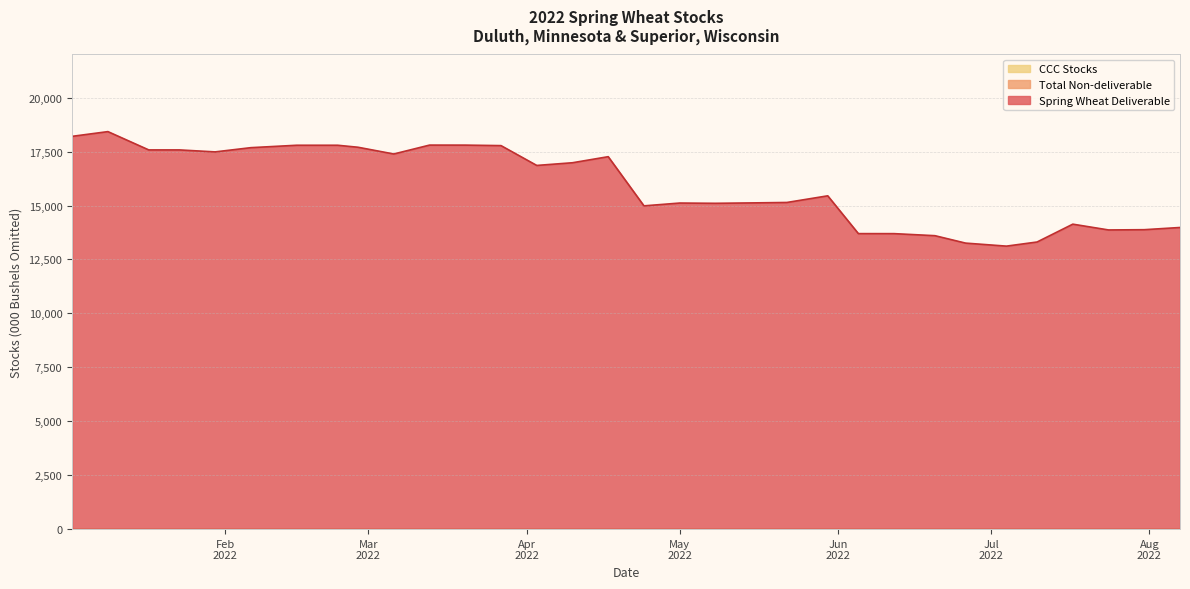

Which has a higher value, 2022-03-20 or 2022-05-30?

2022-03-20